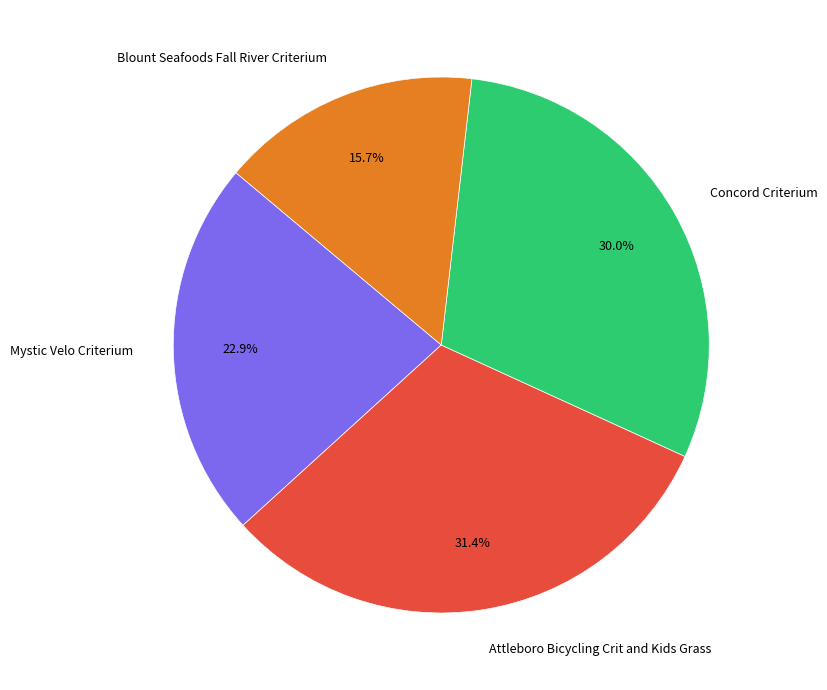

How much of the chart is everything except Concord Criterium?

70.0%